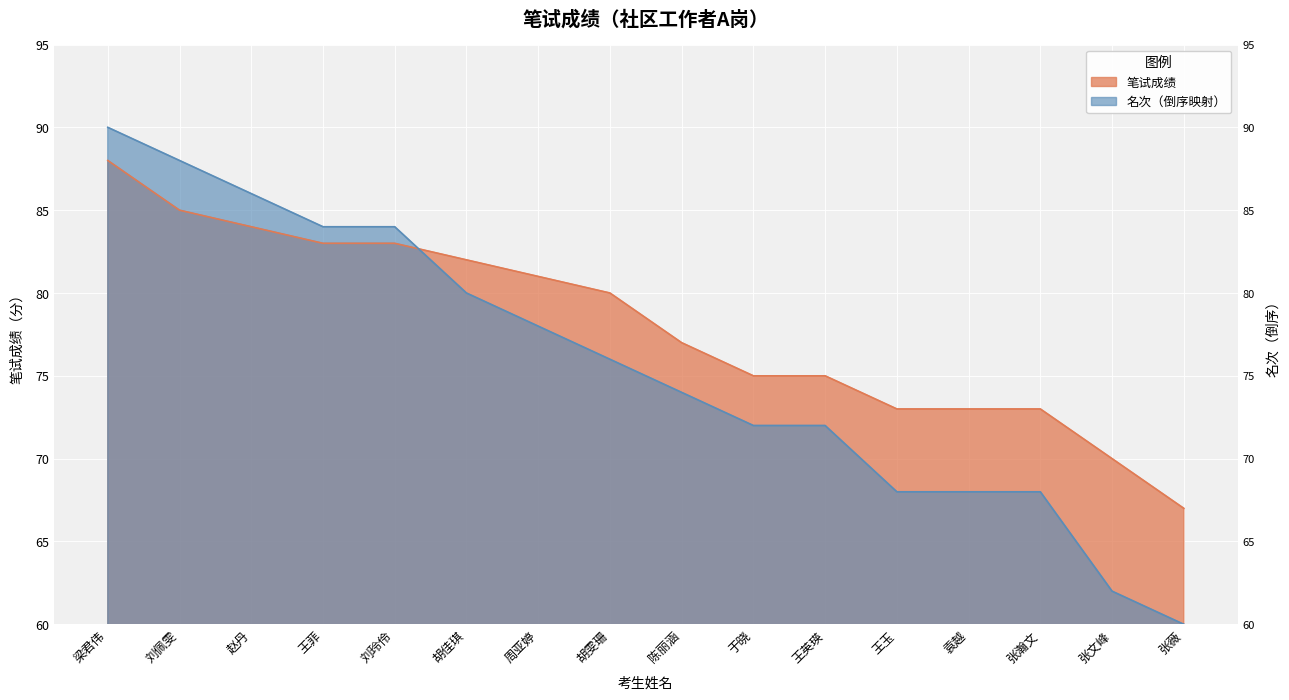

What is the approximate value of 名次 at 梁君伟, to the nearest 5?

90